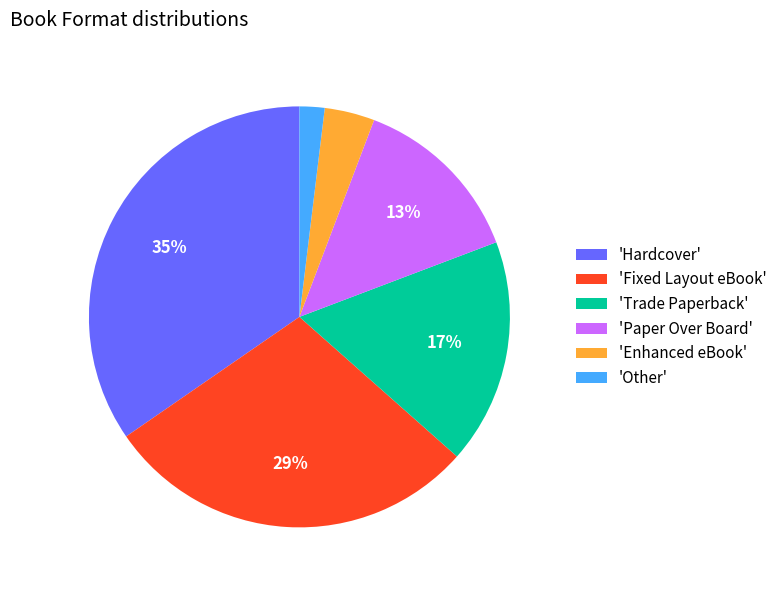

To the nearest percent, what portion does 'Hardcover' represent?

35%